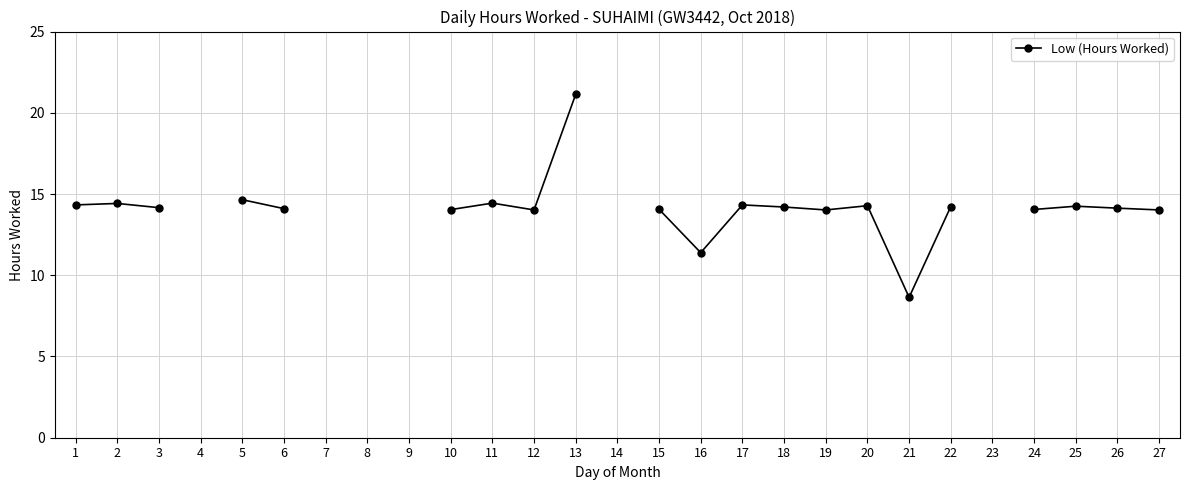

Between 23 and 11, which is larger?

11